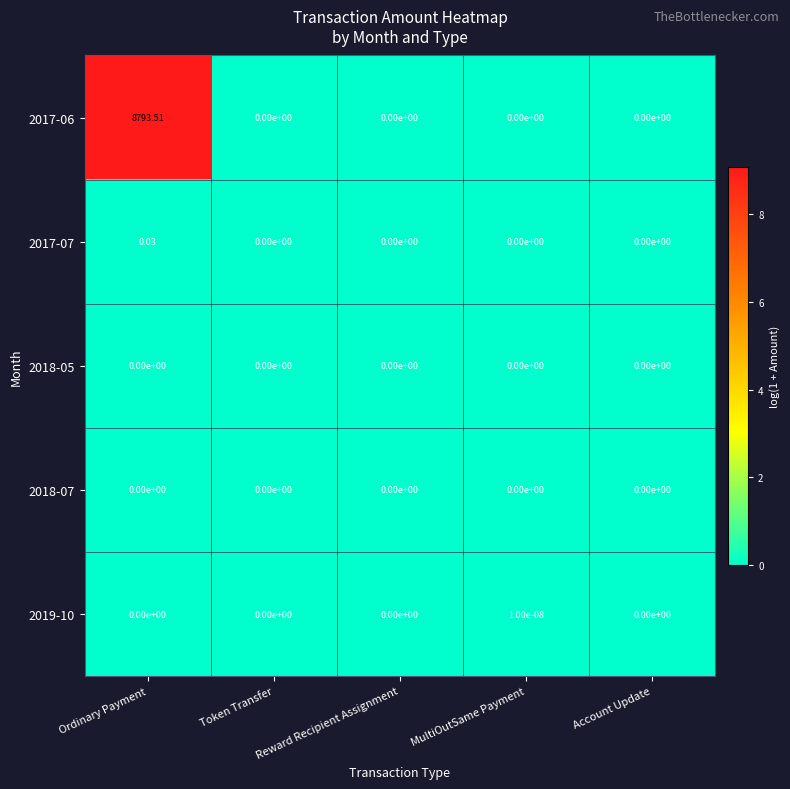

Which series changed the most between Ordinary Payment and Reward Recipient Assignment?

2017-06